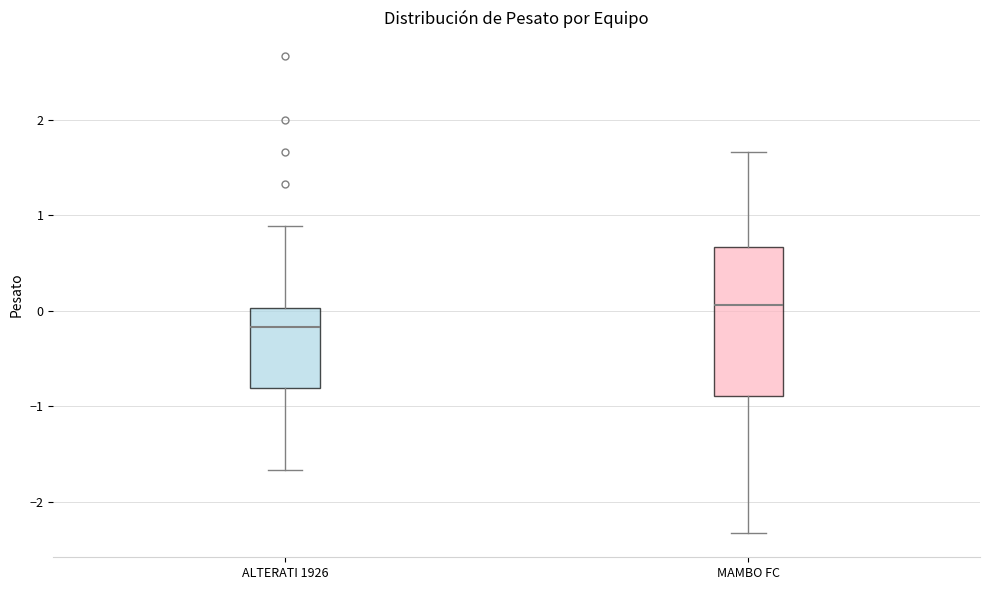

Which box is the tallest, from its lower edge to its upper edge?

MAMBO FC